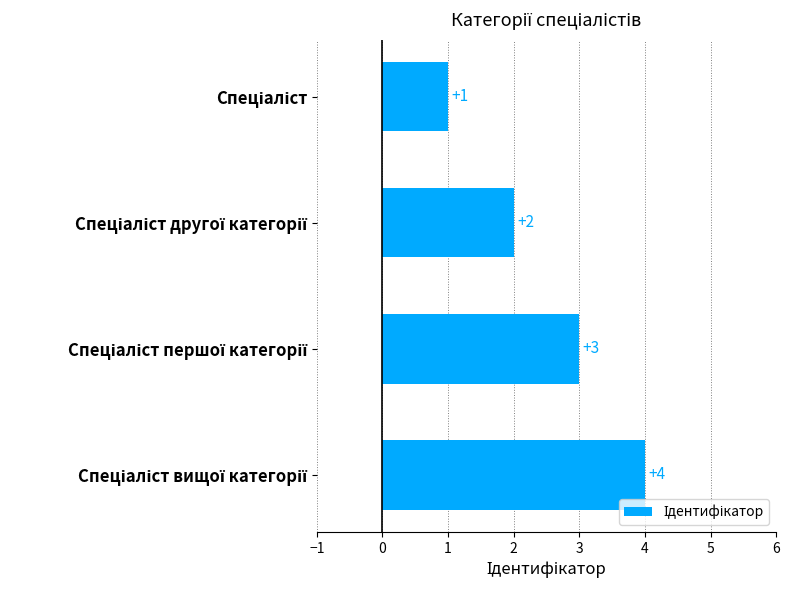

Does the chart contain any negative values?

No